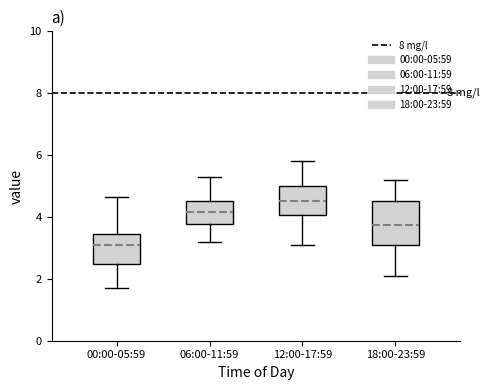

Where is the upper edge of the box for 12:00-17:59 on the y-axis? The values are not printed on the chart, so give them approximately, as read against the axis.

5.0